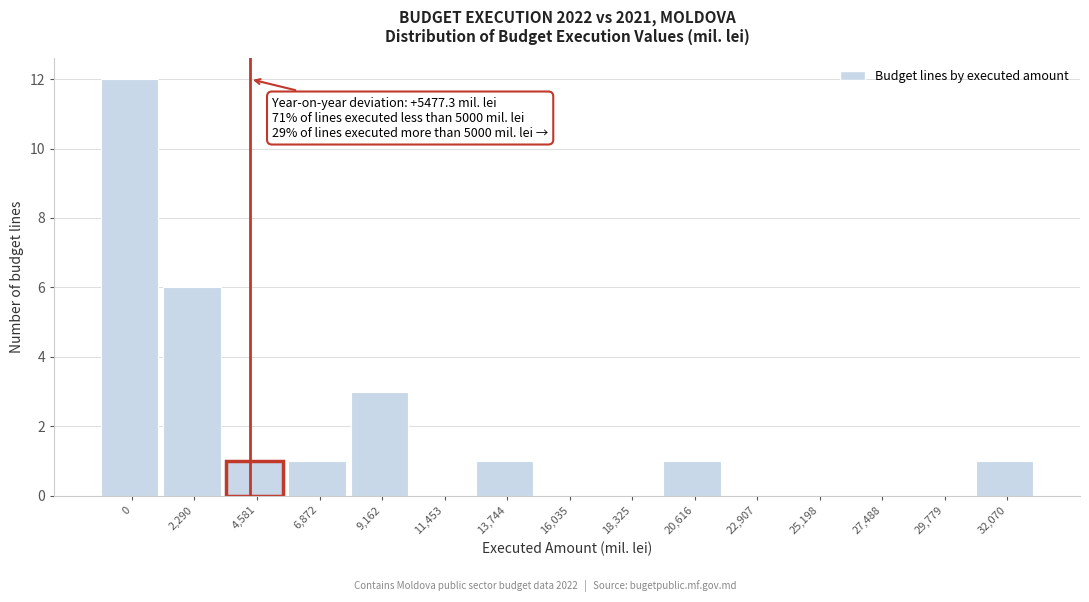

Reading left to right, extract all data points from this chart.

0=12	2,290=6	4,581=1	6,872=1	9,162=3	11,453=0	13,744=1	16,035=0	18,325=0	20,616=1	22,907=0	25,198=0	27,488=0	29,779=0	32,070=1